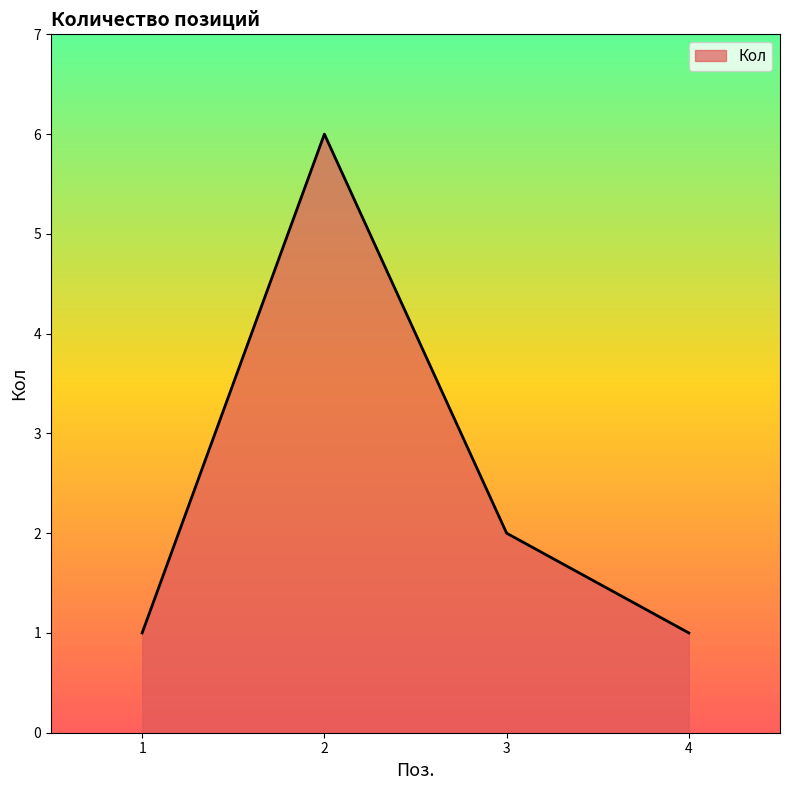

Reading right to left, transcribe all the data shown in this chart.

1	2	6	1